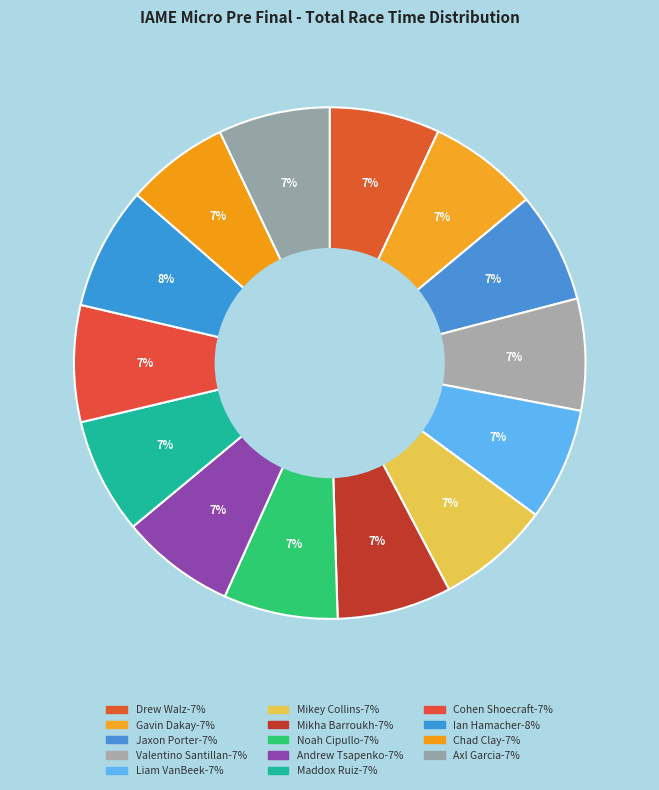

Is it true that Chad Clay is 1% of the pie?

False